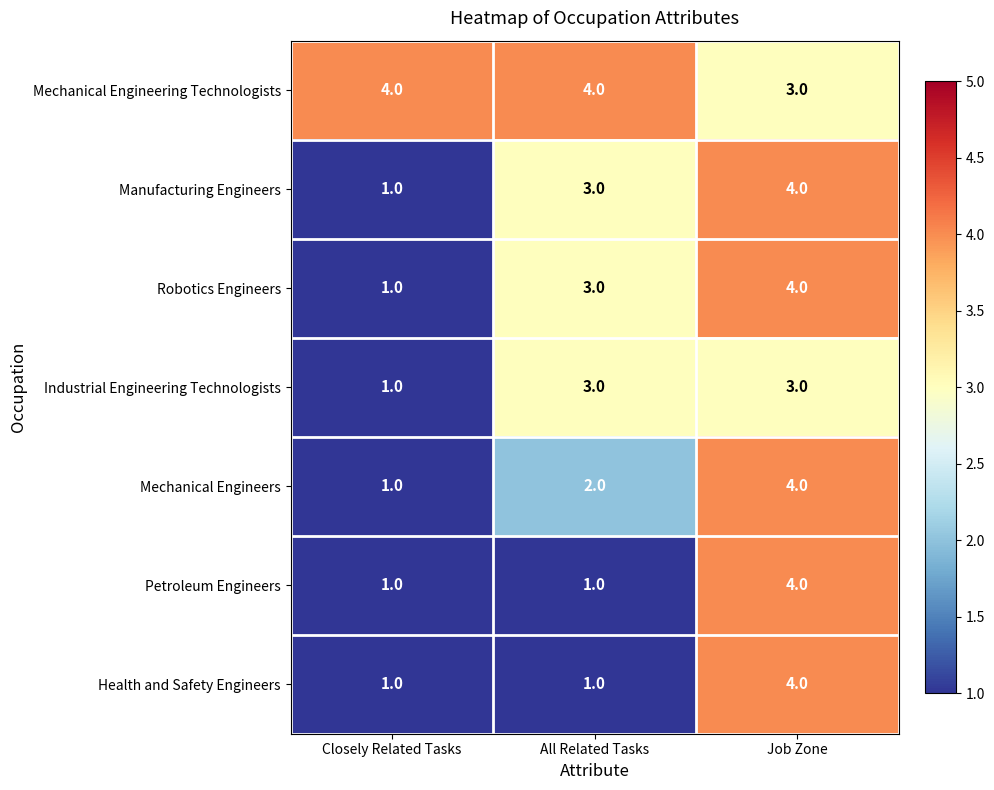

How many Petroleum Engineers values are between 1 and 4?

3